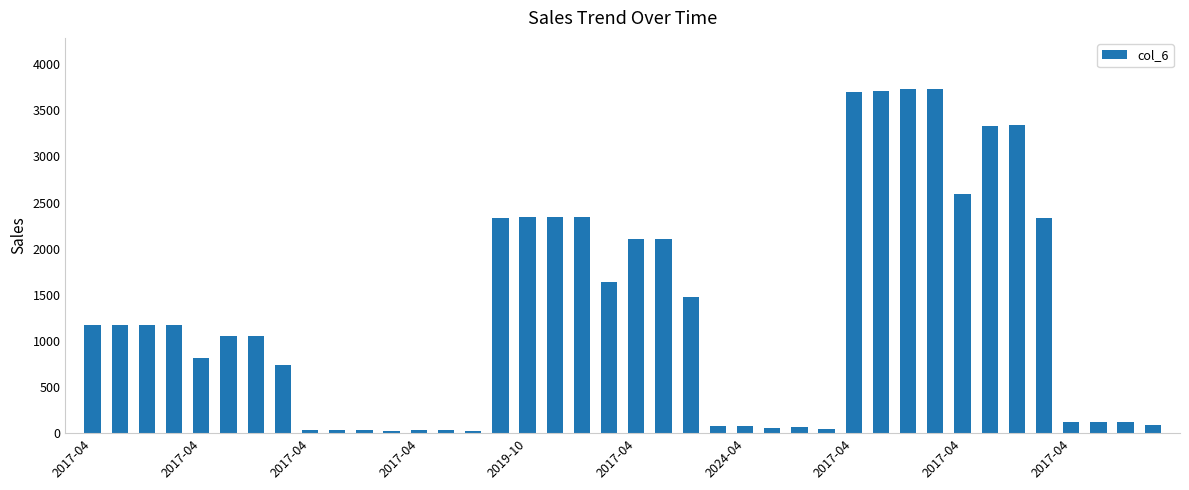

What is the sum of all values?

52537